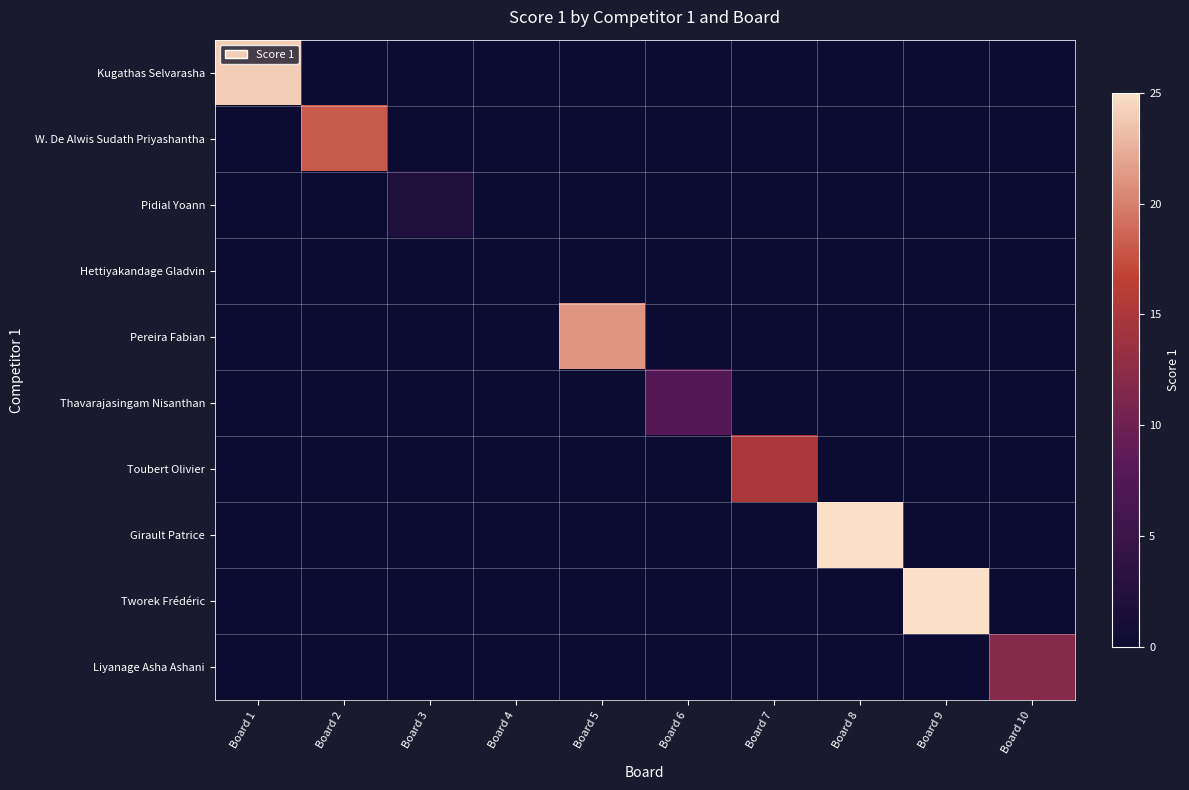

At how many categories does at least one series exceed 20?

4